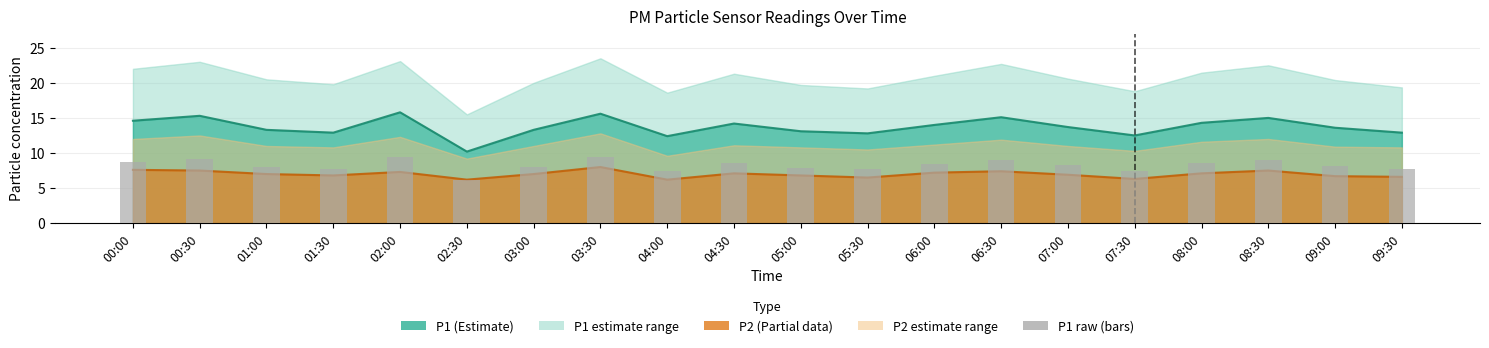

Which category has the highest value across all series?

02:00